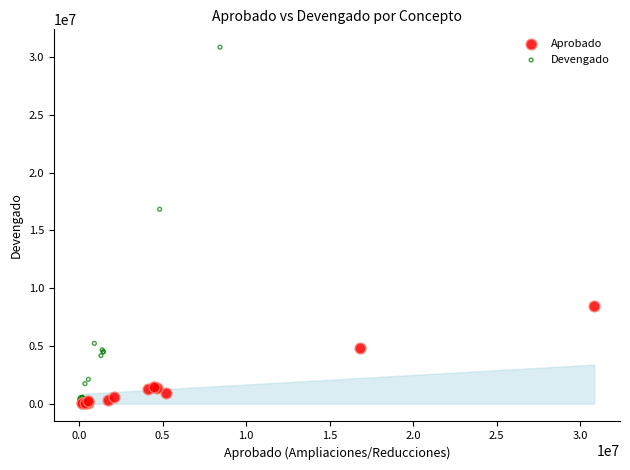

Which series reaches the maximum Y coordinate?

Devengado